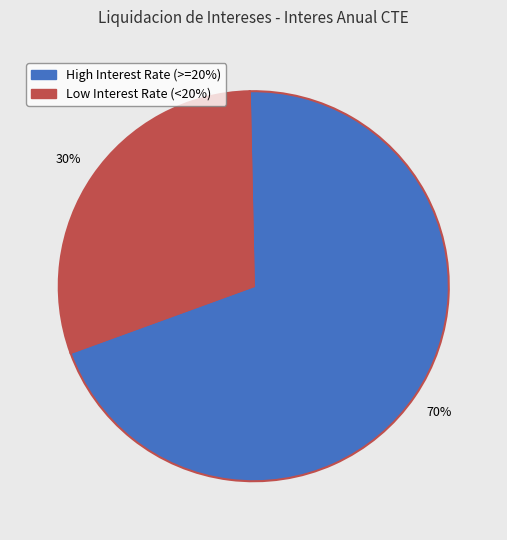

Is there any slice that represents more than half of the pie?

Yes